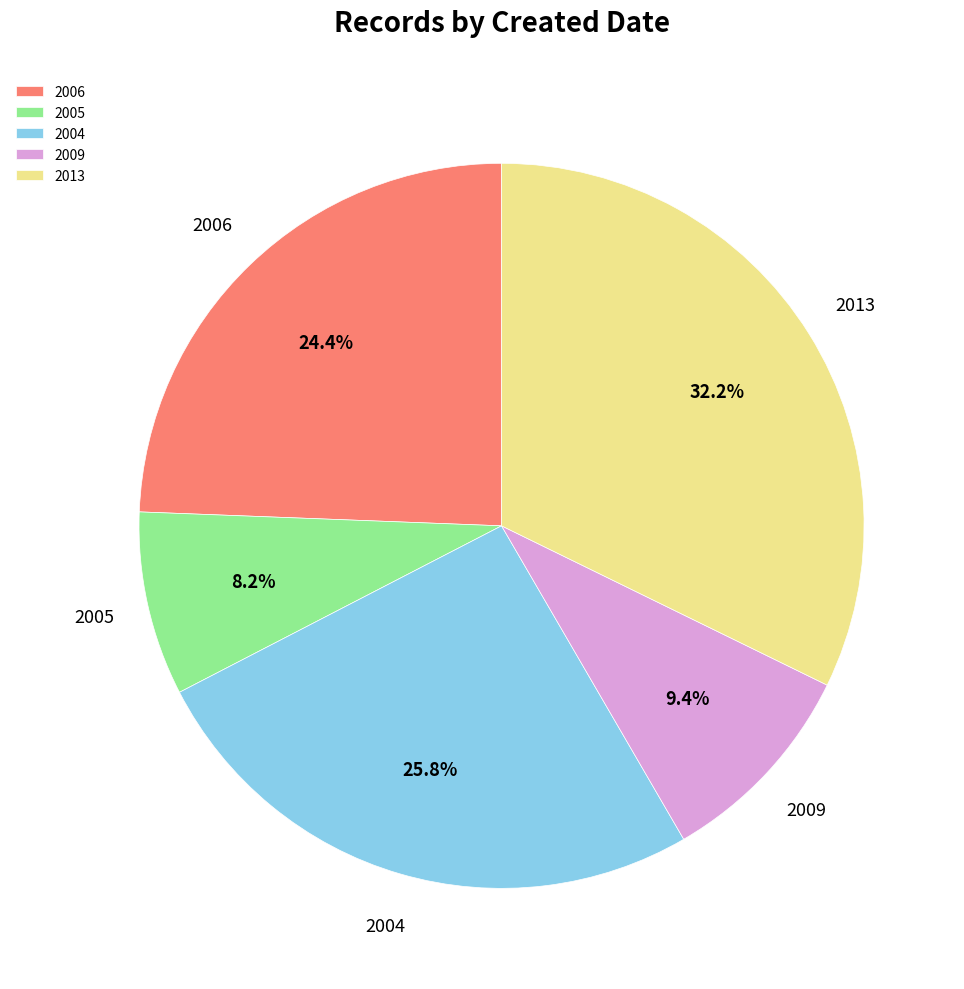

To the nearest percent, what is the difference between the largest and smallest slice percentages?

24%